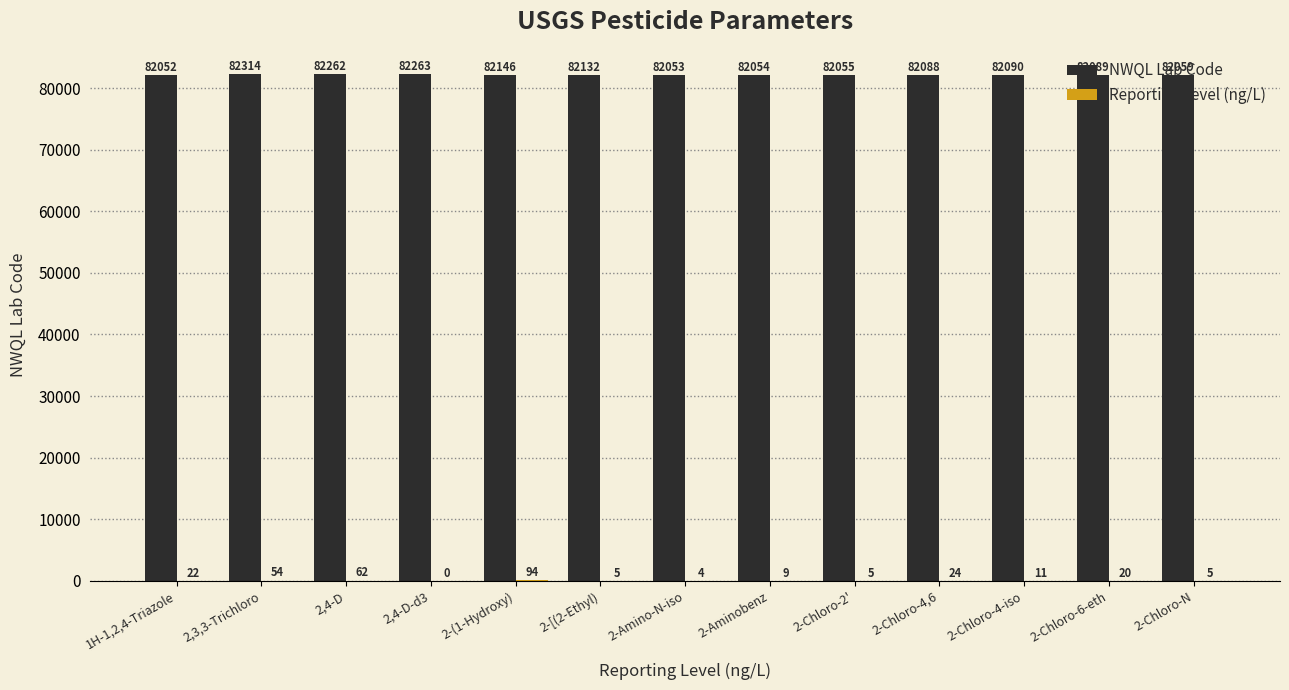

Which series changed the most between 1H-1,2,4-Triazole and 2-Chloro-4-iso?

NWQL Lab Code